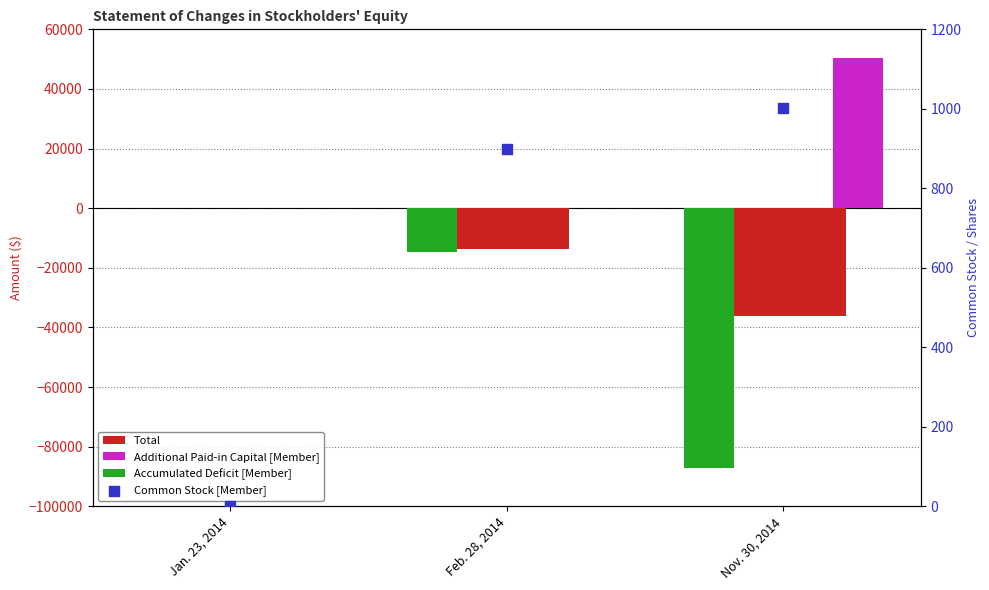

Which series has the largest total across all categories?

Additional Paid-in Capital [Member]